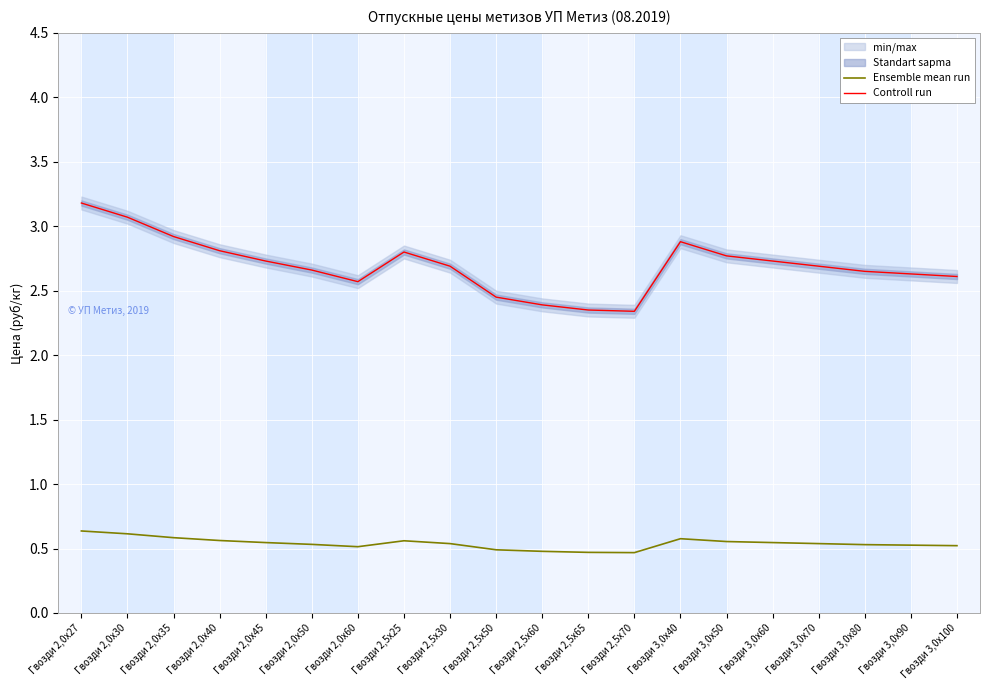

Rank the categories by Controll run value from lowest to highest.

Гвозди 2,5х70, Гвозди 2,5х65, Гвозди 2,5х60, Гвозди 2,5х50, Гвозди 2,0х60, Гвозди 3,0х100, Гвозди 3,0х90, Гвозди 3,0х80, Гвозди 2,0х50, Гвозди 2,5х30, Гвозди 3,0х70, Гвозди 2,0х45, Гвозди 3,0х60, Гвозди 3,0х50, Гвозди 2,5х25, Гвозди 2,0х40, Гвозди 3,0х40, Гвозди 2,0х35, Гвозди 2,0х30, Гвозди 2,0х27